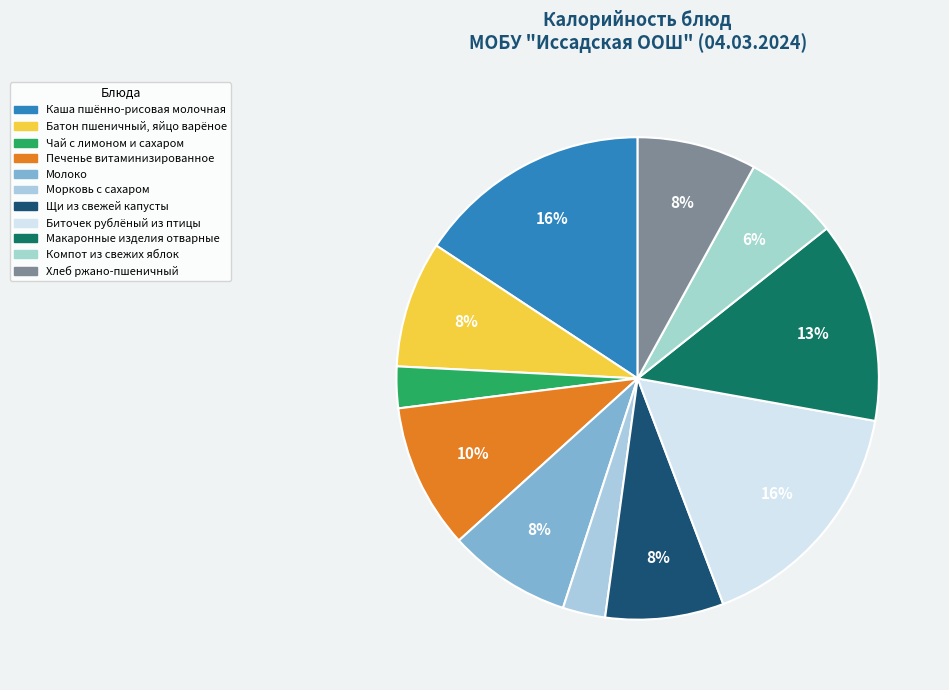

How many slices are in this pie chart?

11